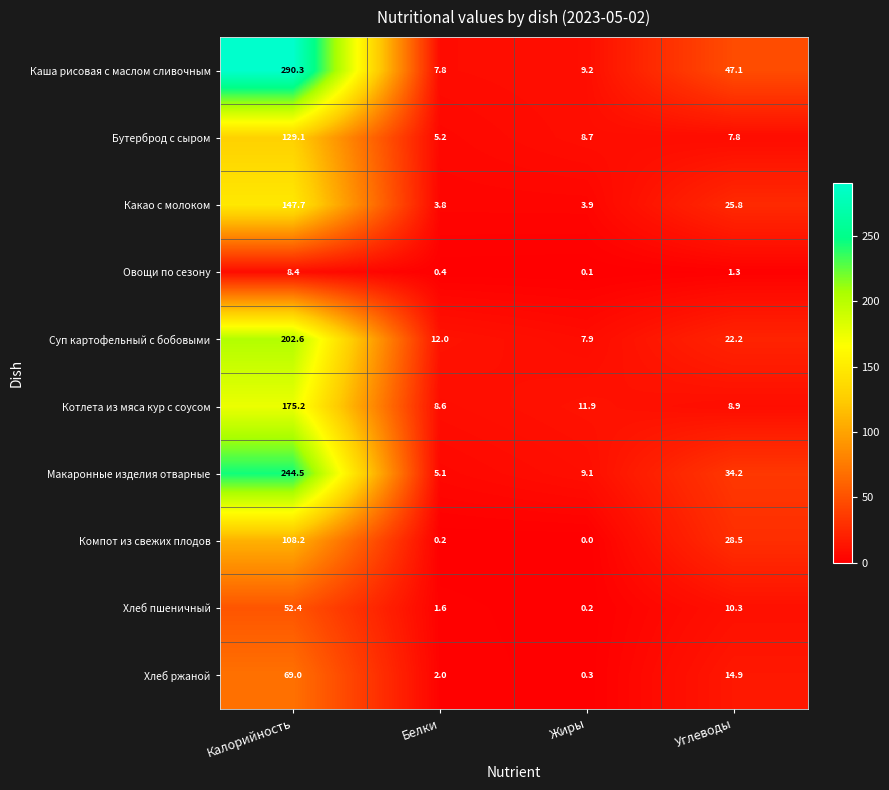

What is the difference between the second highest and minimum values in the Хлеб пшеничный series?

10.1